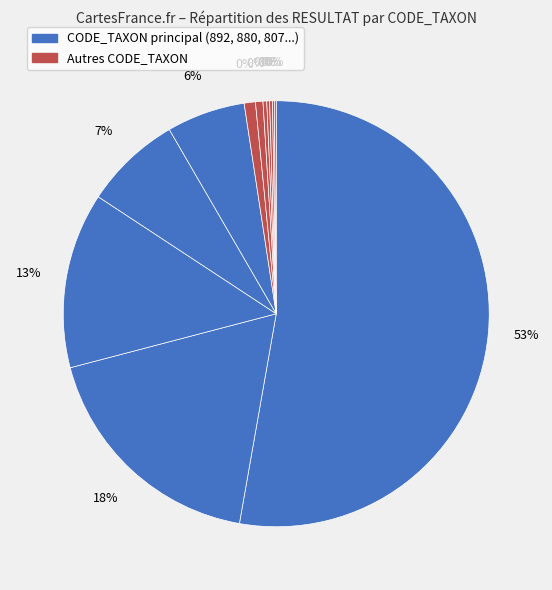

Rank the categories by value from highest to lowest.

892, 880, 807, 212, 9794, 1056, 268, 1028, 618, 908, 390, 753